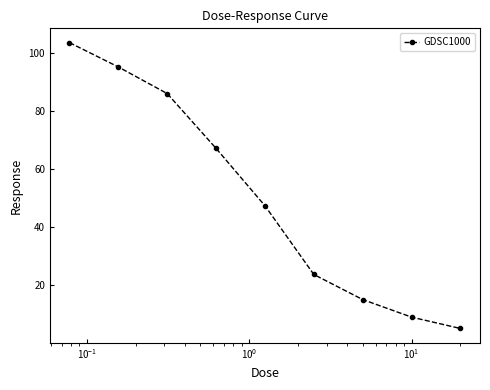

What is the minimum value shown in the chart?

5.2